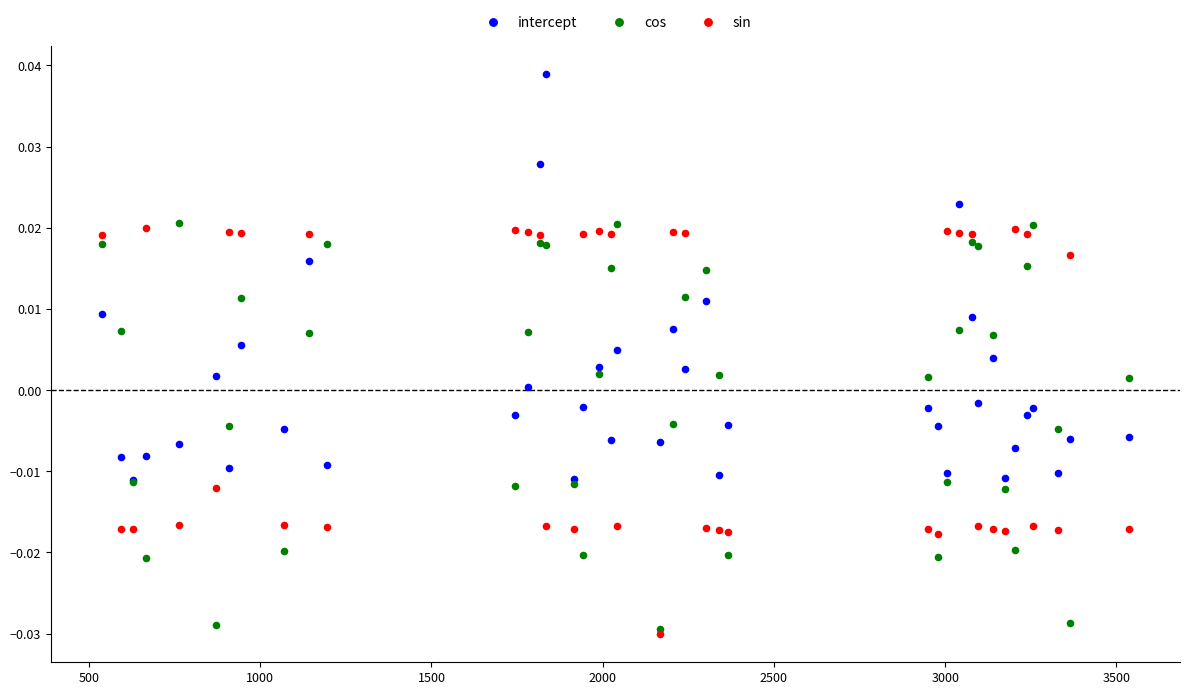

Which series reaches the minimum Y coordinate?

sin